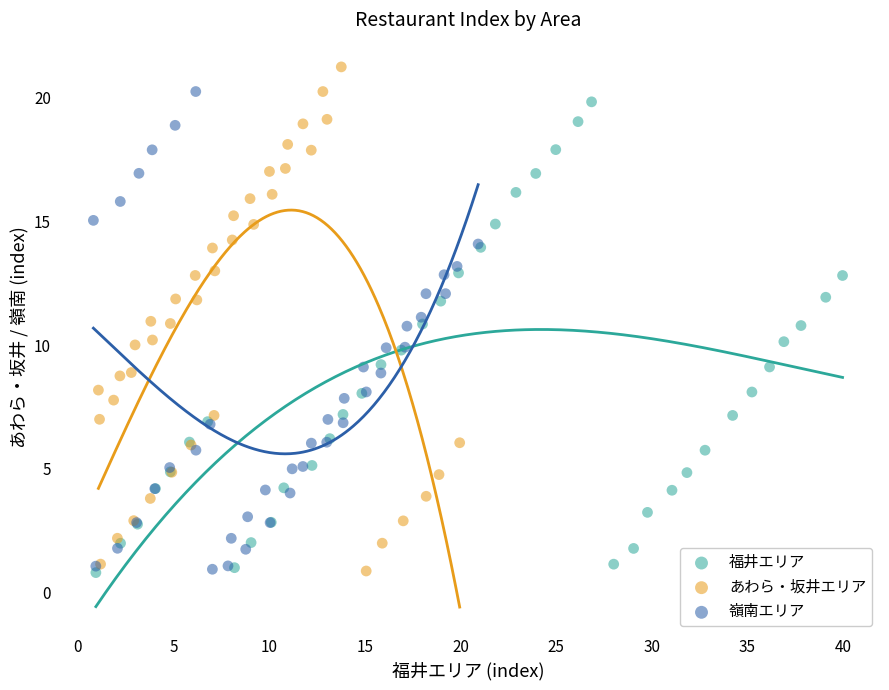

Which series reaches the maximum Y coordinate?

あわら・坂井エリア